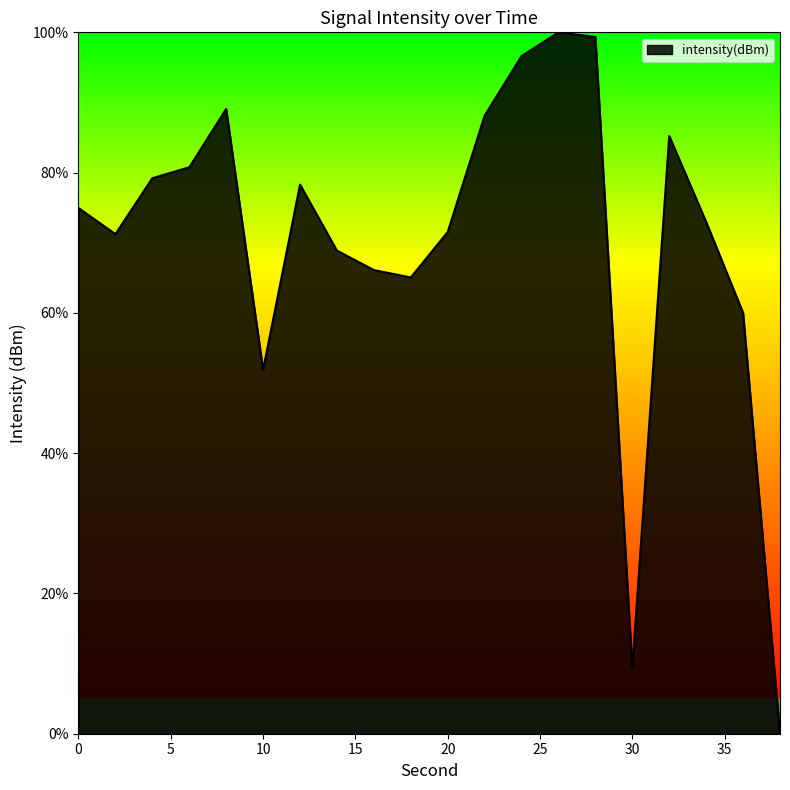

What is the maximum value shown in the chart?

100.0